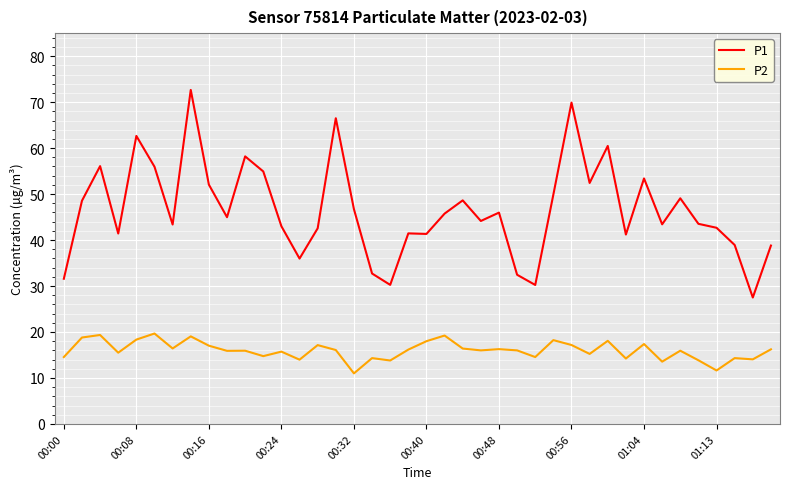

Rank the series by their maximum value, from highest to lowest.

P1, P2